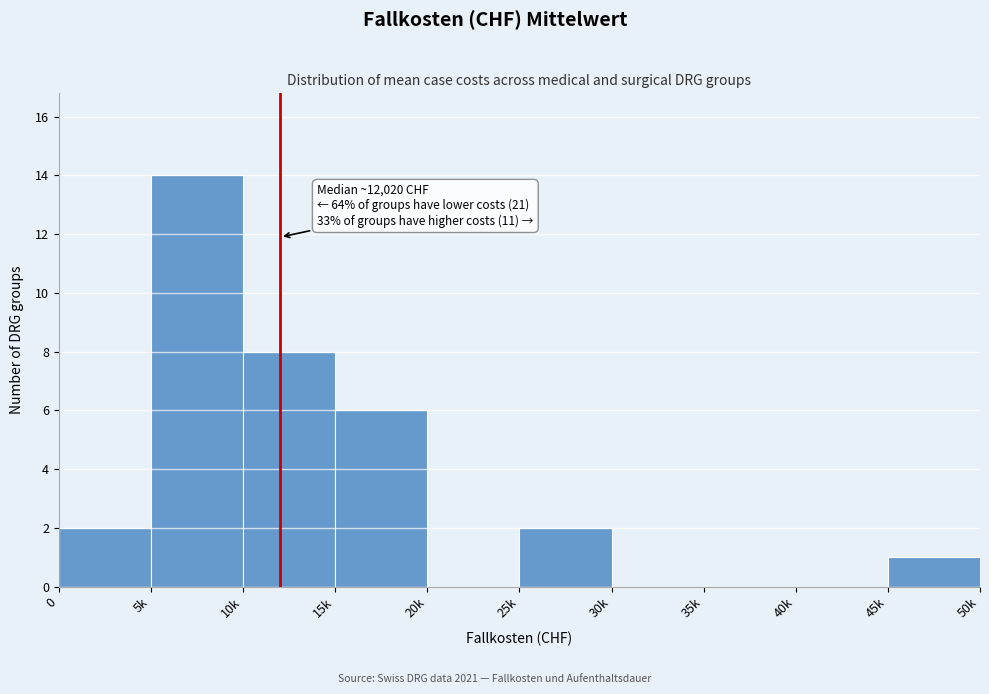

Reading right to left, extract all data points from this chart.

45k=1	40k=0	35k=0	30k=0	25k=2	20k=0	15k=6	10k=8	5k=14	0=2